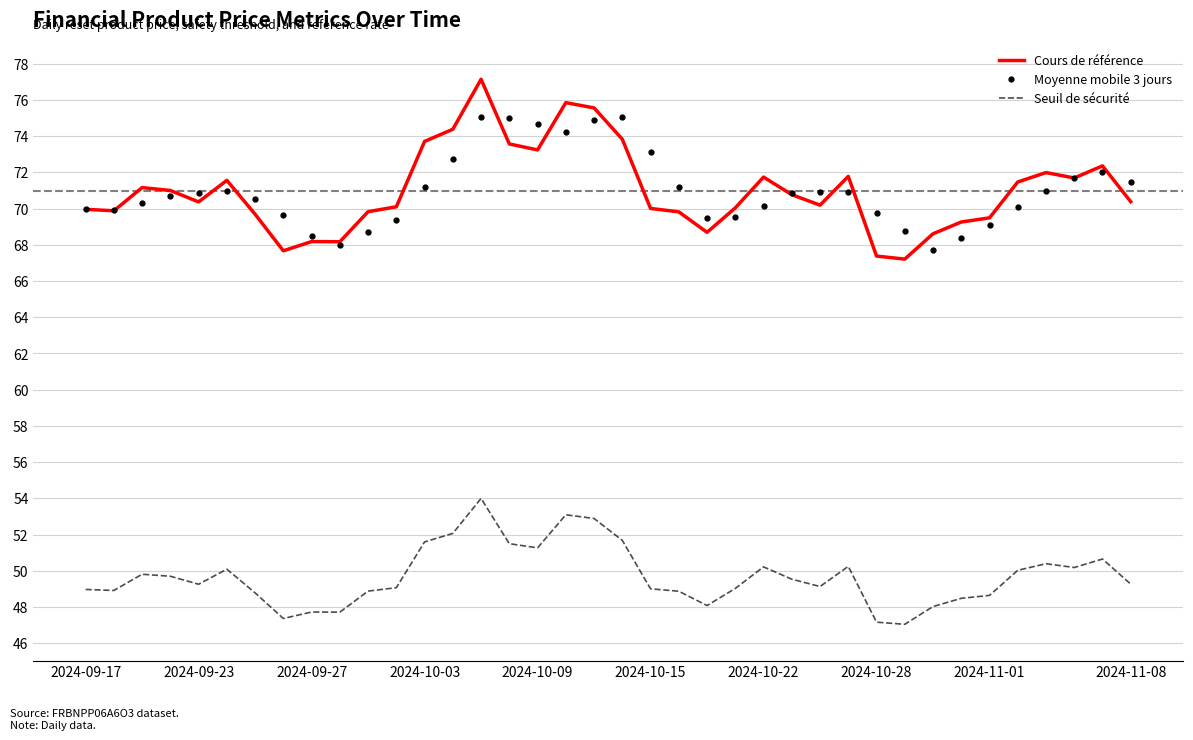

True or false: Seuil de sécurité and Moyenne mobile 3 jours cross at least once.

False